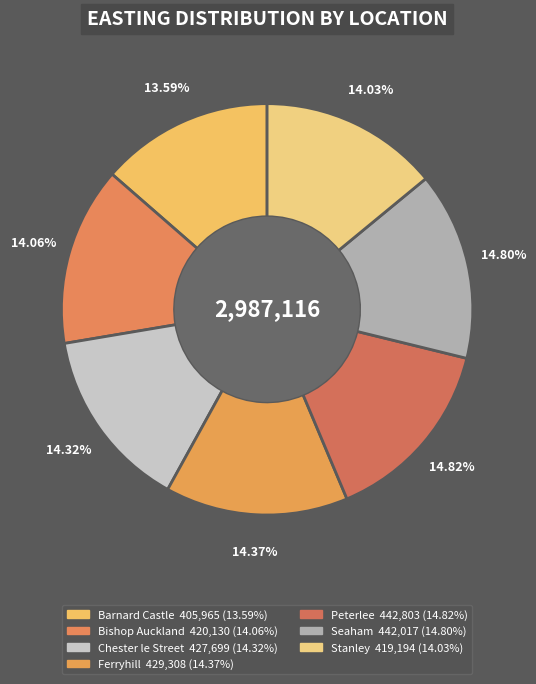

Is Stanley the majority of the pie?

No